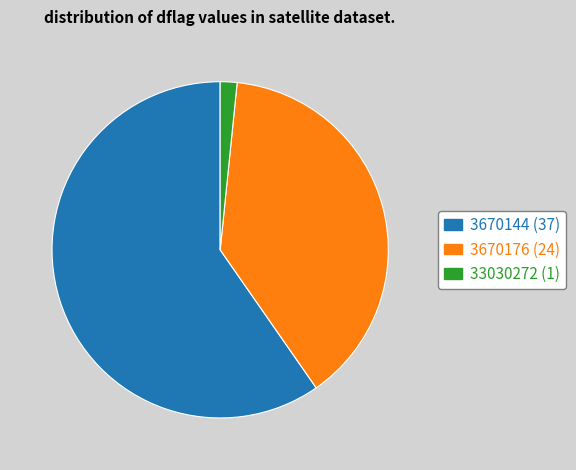

Does any single category account for the majority?

Yes